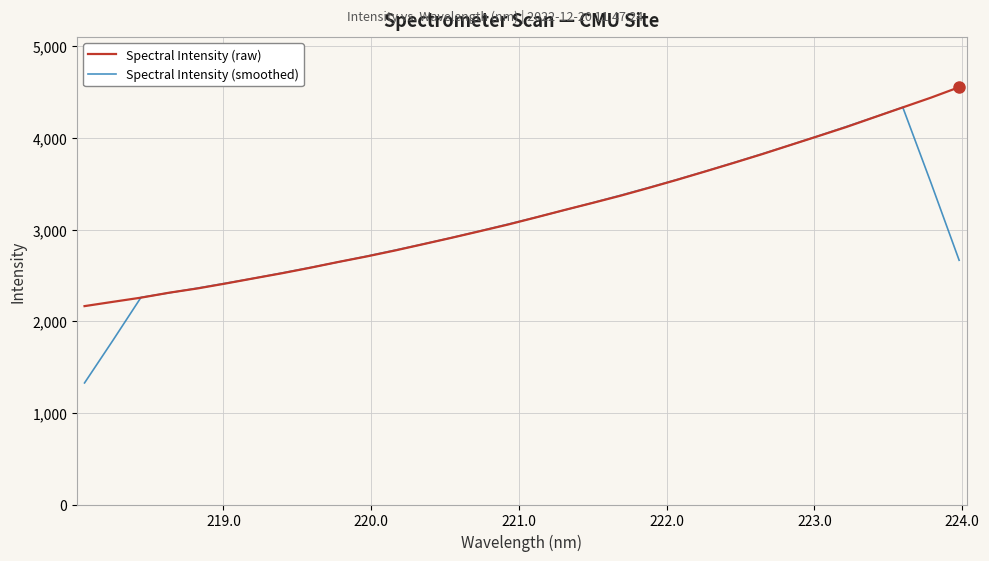

Which series has the largest range (max minus min)?

Spectral Intensity (smoothed)